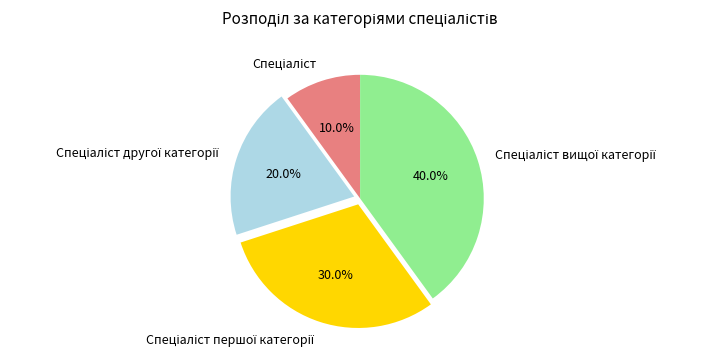

To the nearest percent, what is the difference between the largest and smallest slice percentages?

30%